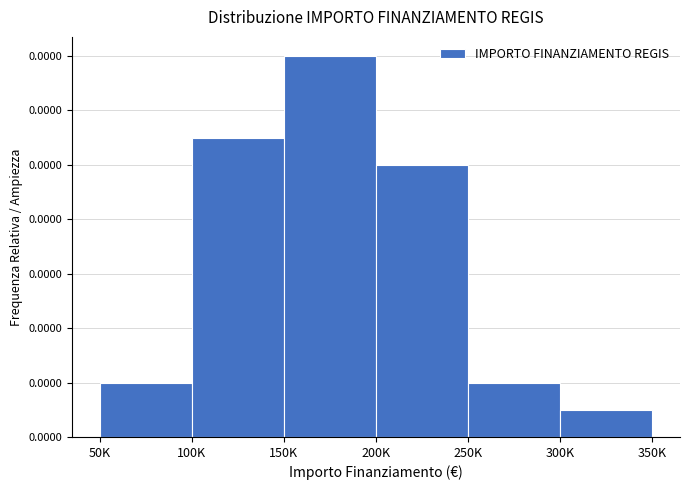

Does the chart contain any negative values?

No